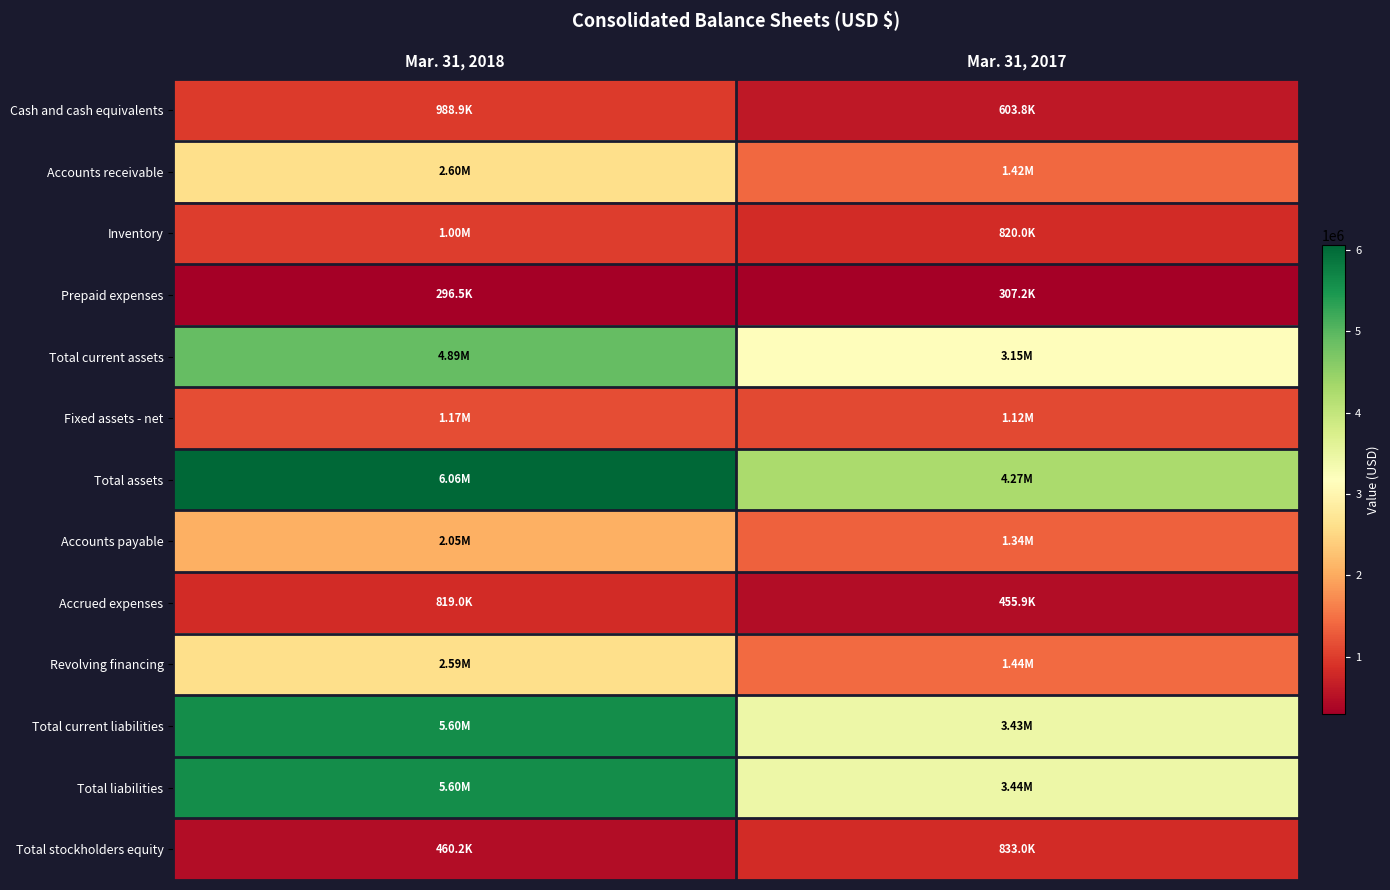

Rank the series at Mar. 31, 2017 from highest to lowest value.

Total assets, Total liabilities, Total current liabilities, Total current assets, Revolving financing, Accounts receivable, Accounts payable, Fixed assets - net, Total stockholders equity, Inventory, Cash and cash equivalents, Accrued expenses, Prepaid expenses